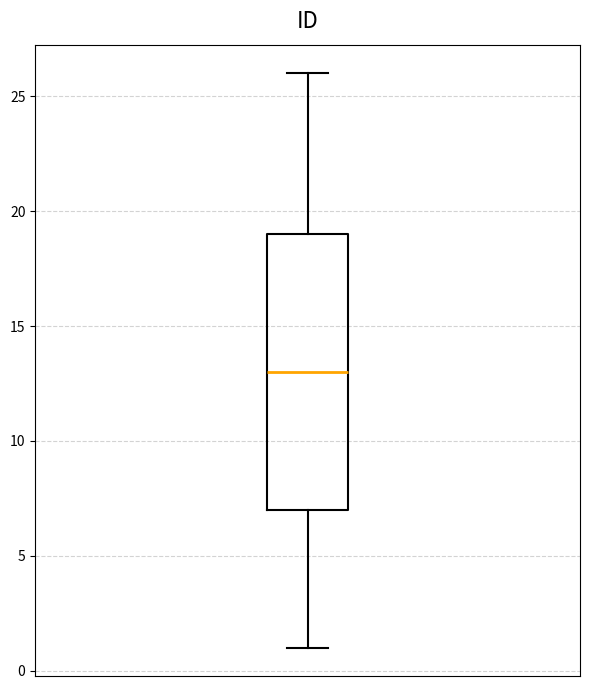

Where is the lower edge of the box on the y-axis? The values are not printed on the chart, so give them approximately, as read against the axis.

7